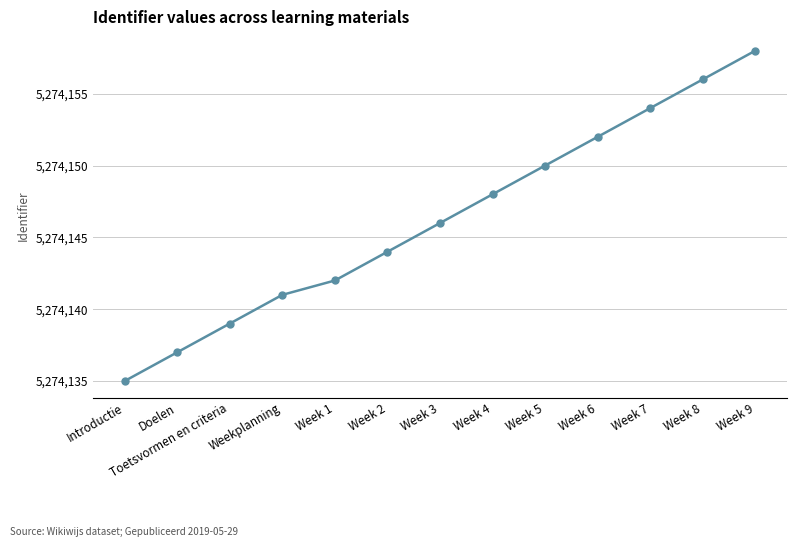

The chart shows a value of 2241733 at Toetsvormen en criteria. True or false?

False